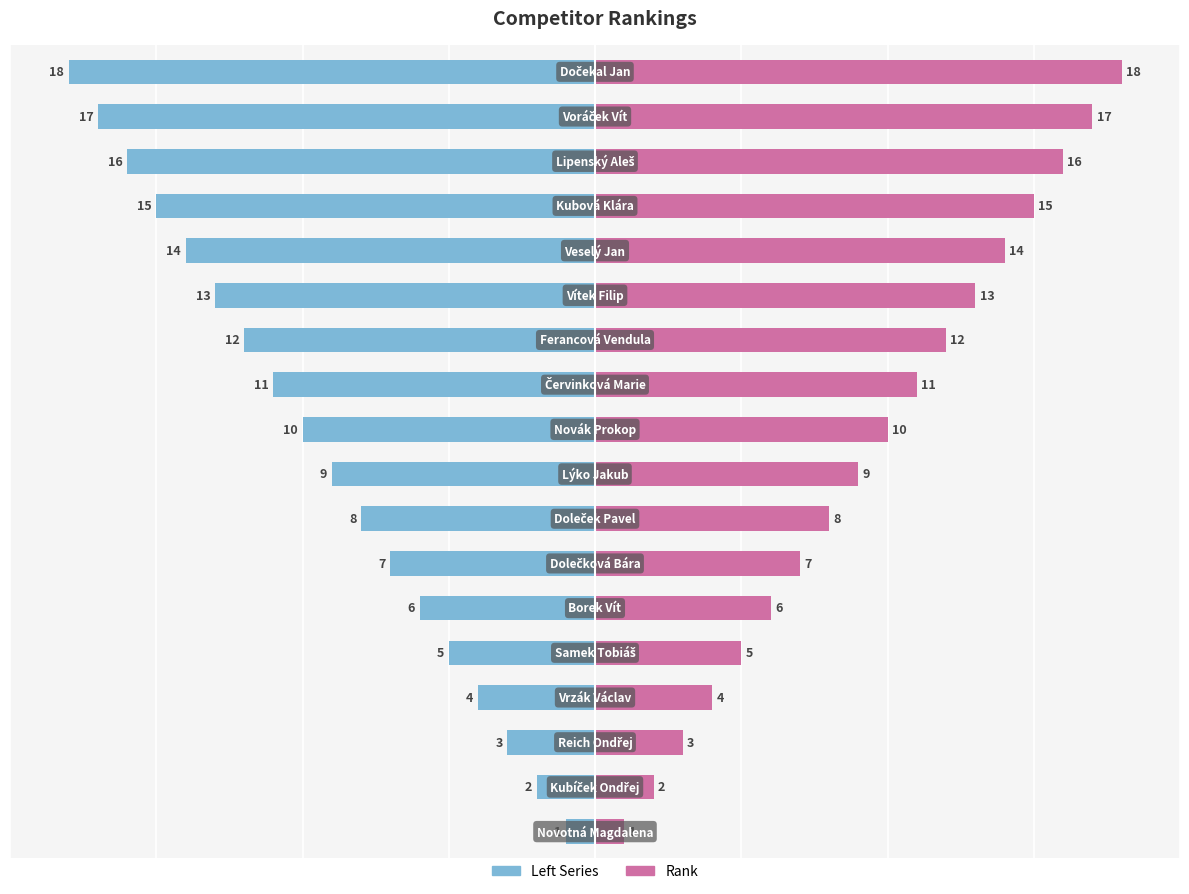

How many data points in Left Series are less than -9?

9